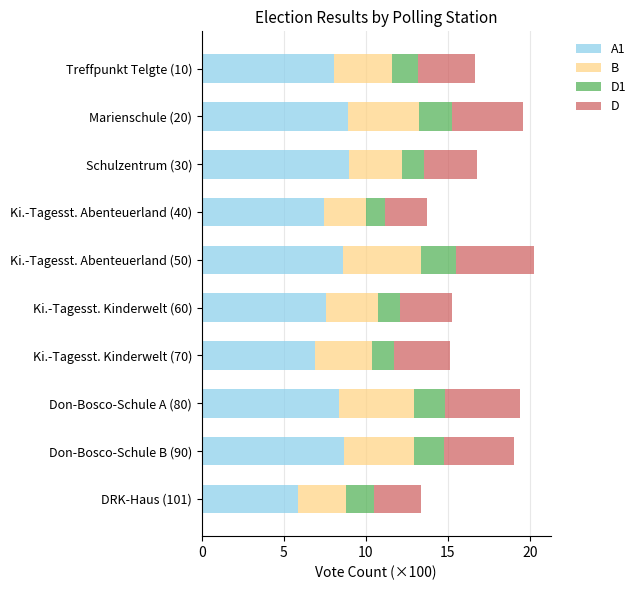

What are all the series names shown in the legend?

A1, B, D1, D